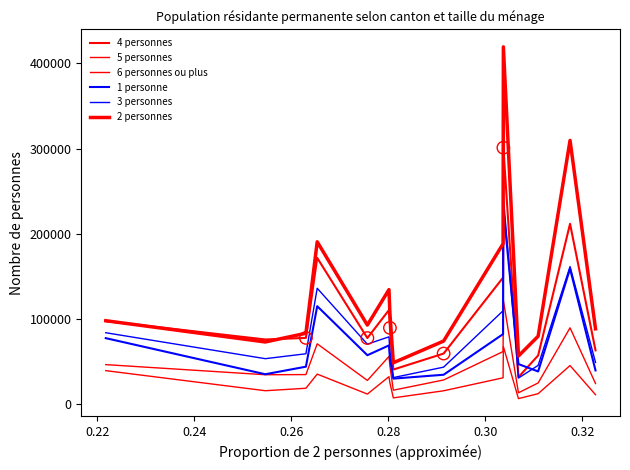

Is this an area chart (filled region under the line)?

No